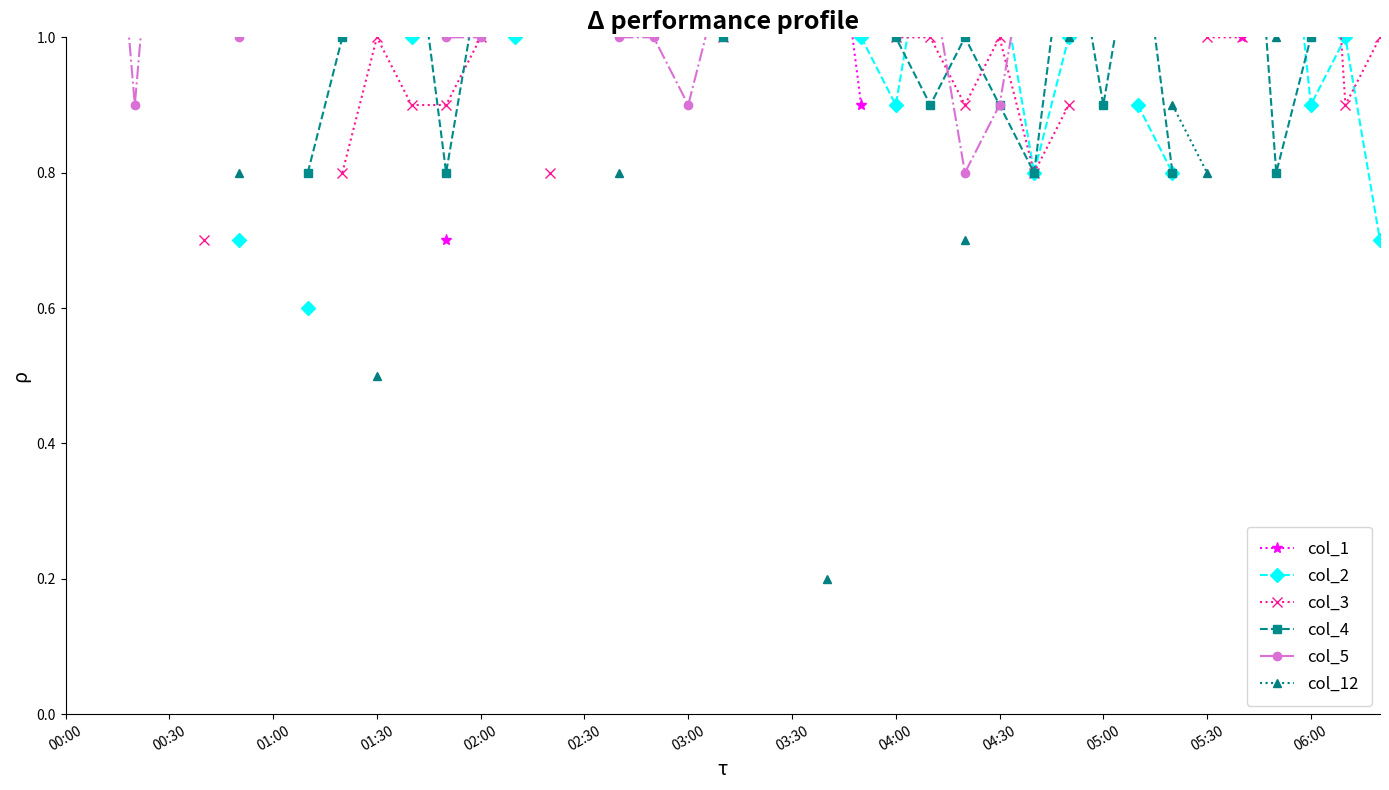

Which category has the lowest value across all series?

22